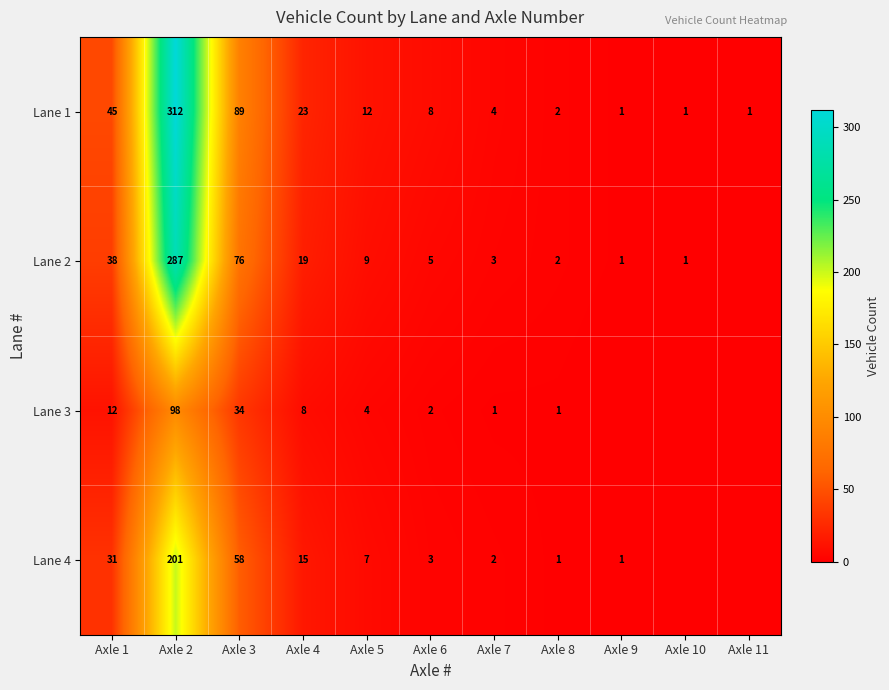

What is the difference between the Lane 1 values at Axle 5 and Axle 2?

300